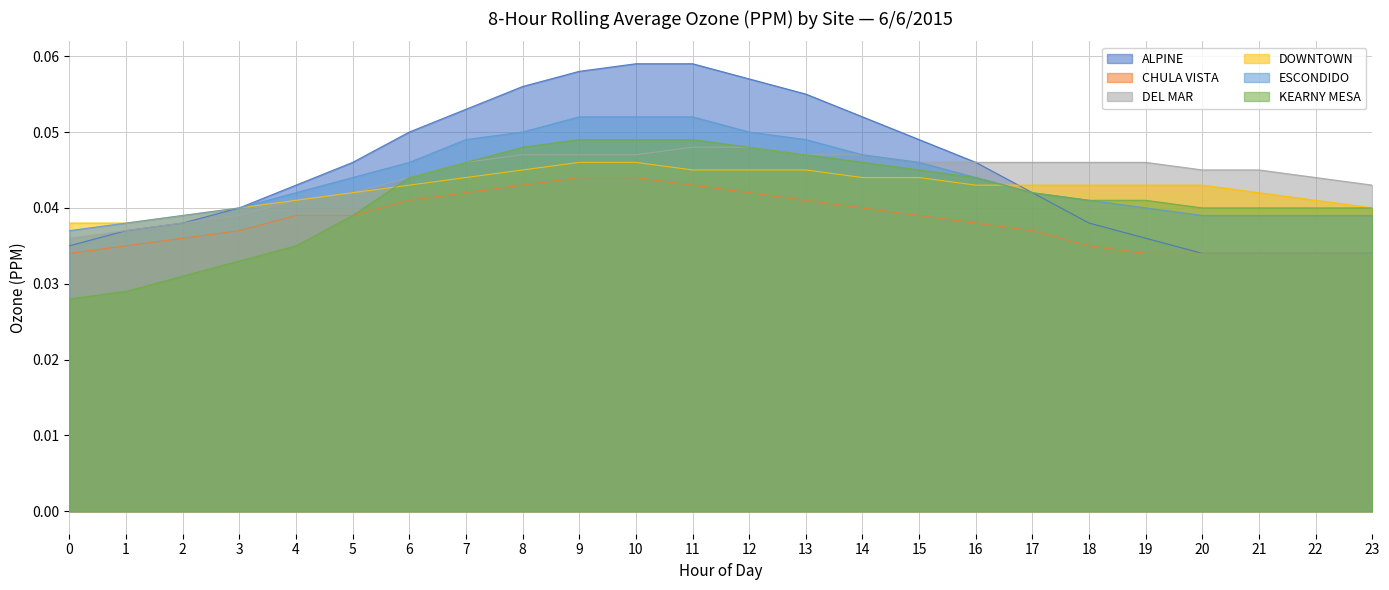

Does the chart display data point markers on the line(s)?

No